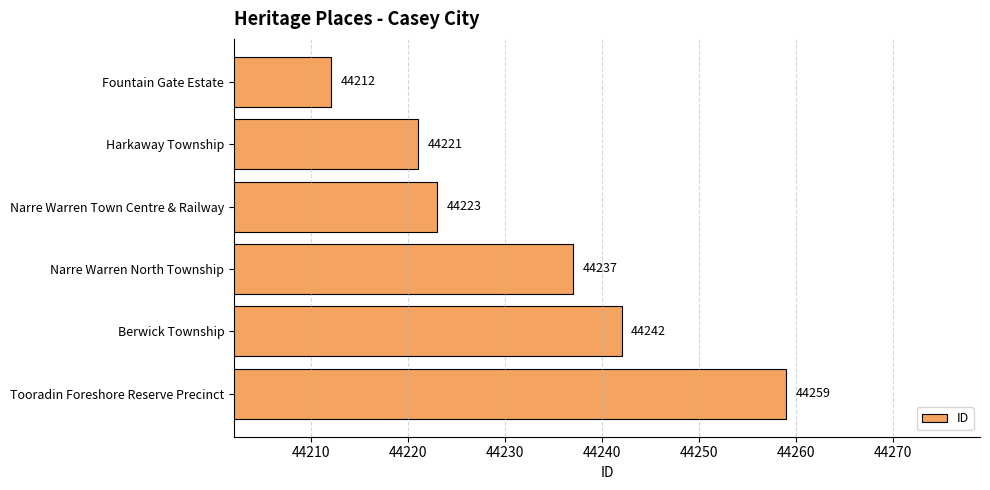

List the labels in order of value, largest first.

Tooradin Foreshore Reserve Precinct, Berwick Township, Narre Warren North Township, Narre Warren Town Centre & Railway, Harkaway Township, Fountain Gate Estate